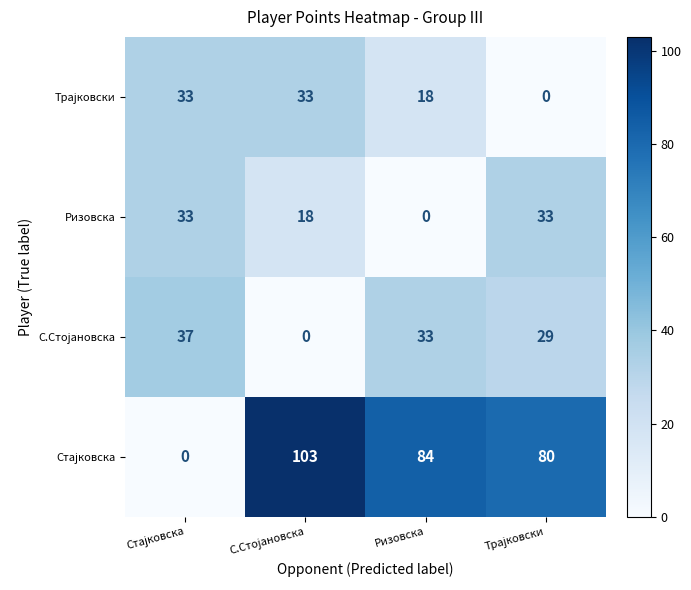

What is the difference between the maximum and second lowest values in the Ризовска series?

15